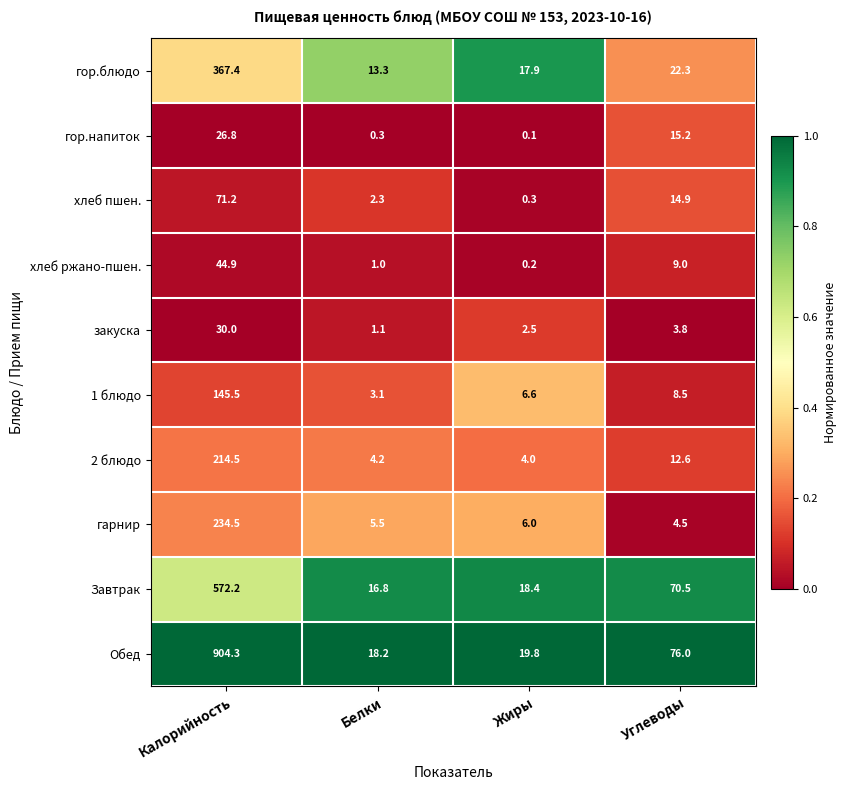

What value does the гарнир series have at Калорийность?

234.5